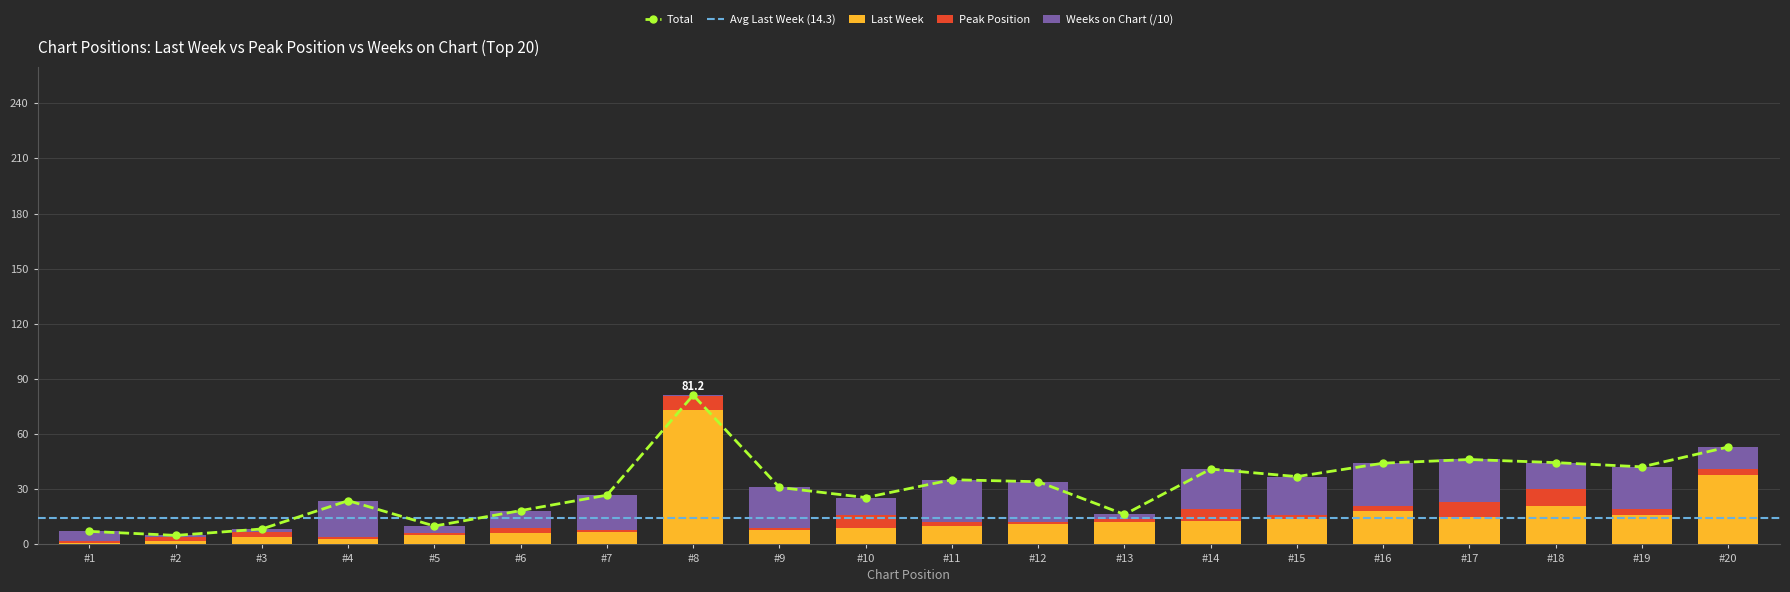

Which category has the highest value in the Last Week series?

#8